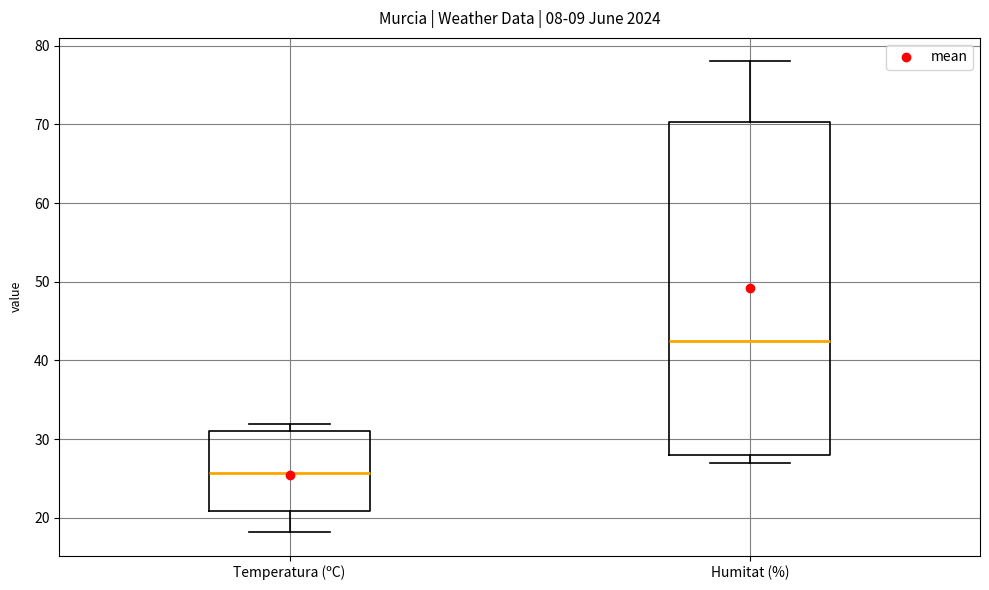

Reading left to right, read every box against the y-axis: the position of its median line, the range the box covers, and the ends of its whiskers. The values are not printed on the chart, so give them approximately, as read against the axis.

Temperatura (ºC): median 26, box 21 to 31, whiskers 18 to 32
Humitat (%): median 43, box 28 to 70, whiskers 27 to 78